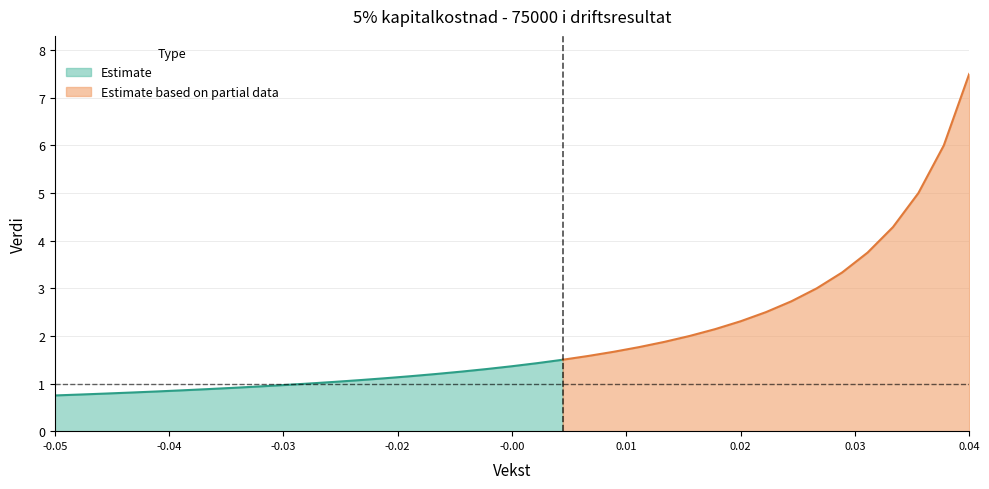

What is the minimum value for Estimate?

0.8